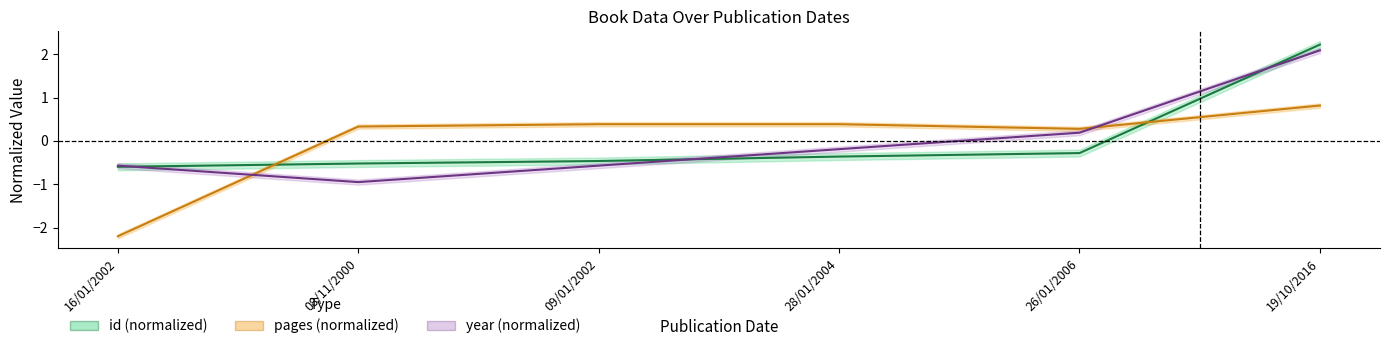

True or false: id (normalized) has a value of 1.1 at 19/10/2016.

False